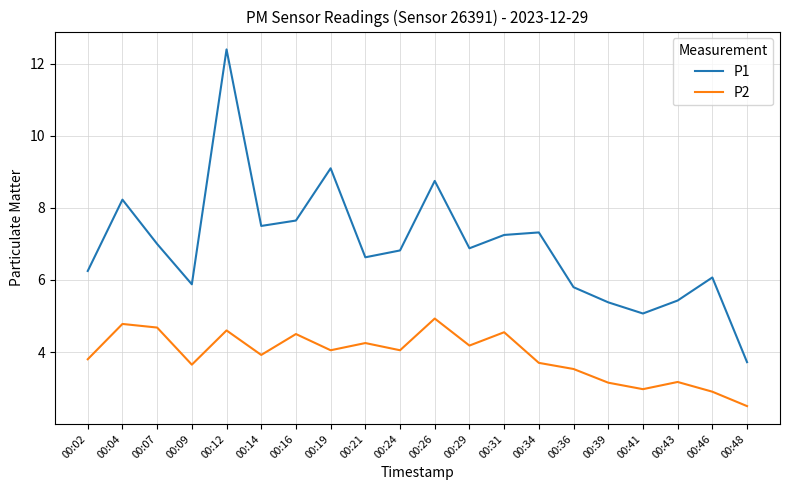

What is the difference between the second highest and second lowest values in the P1 series?

4.0